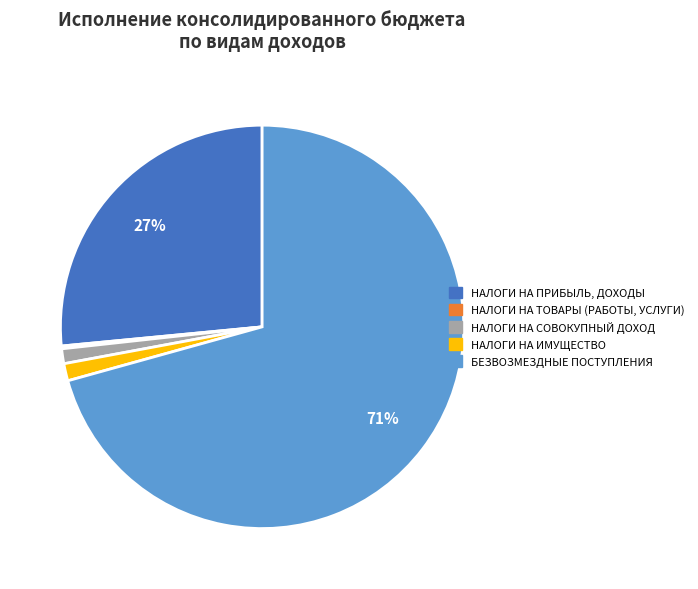

Is there any slice that represents more than half of the pie?

Yes